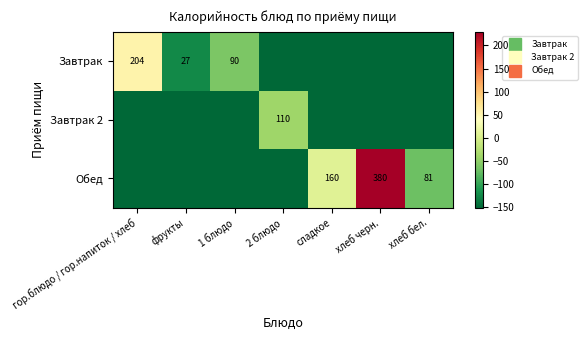

Which series has the largest total across all categories?

Обед